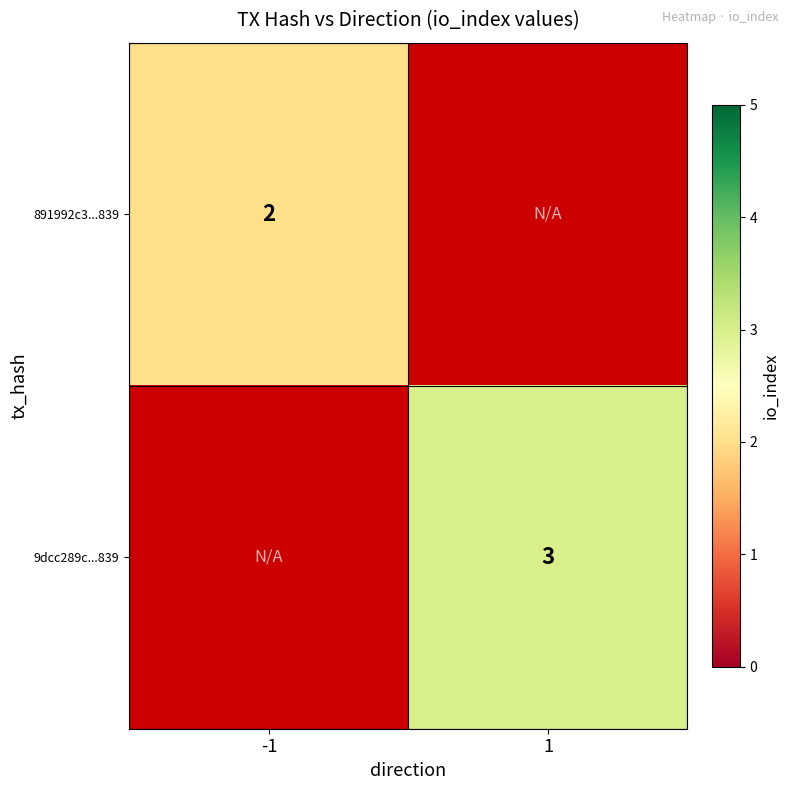

At which category does the chart reach its minimum across all series?

-1